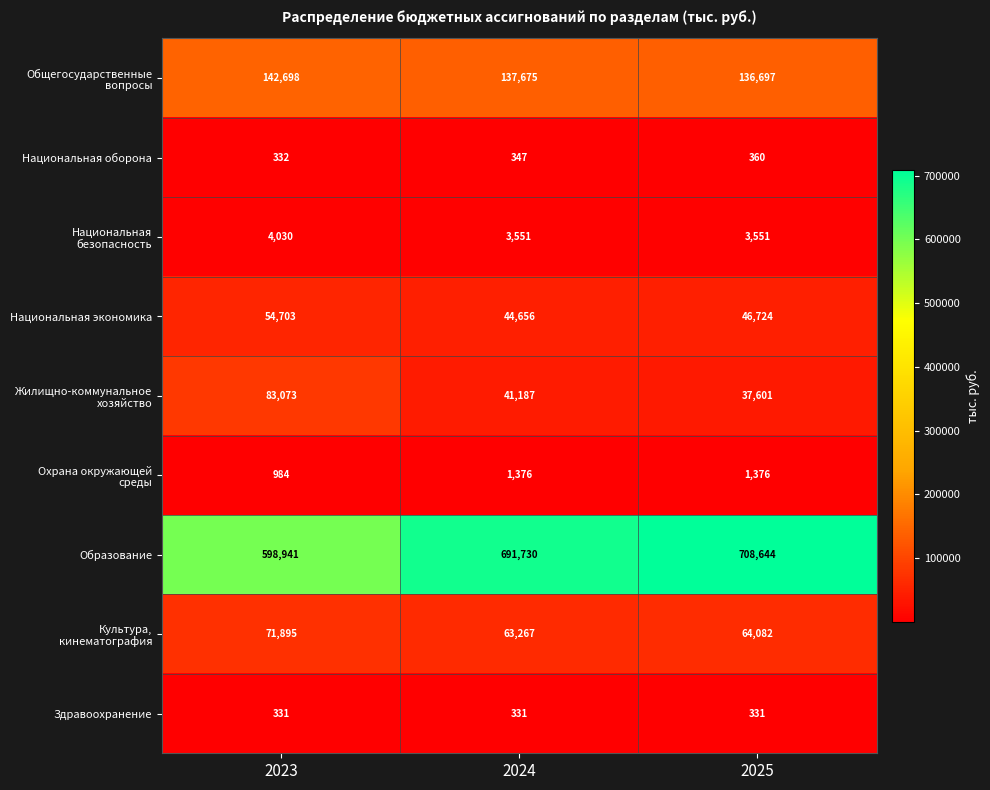

How many series are shown in this chart?

9